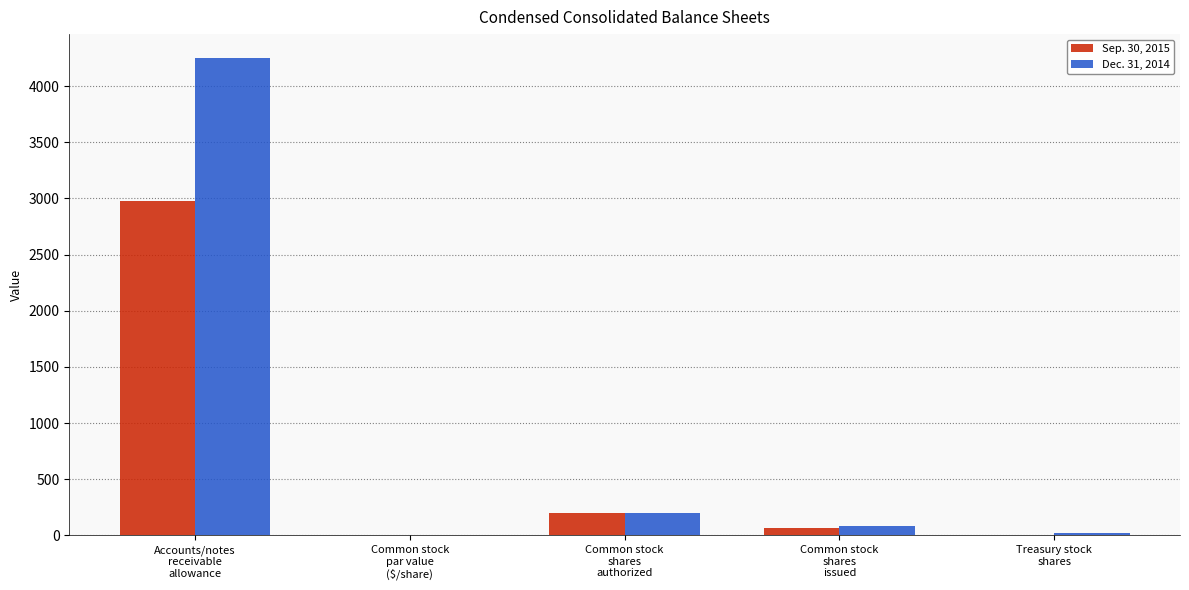

Where is Dec. 31, 2014 nearest to the value 2125?

Common stock
shares
authorized